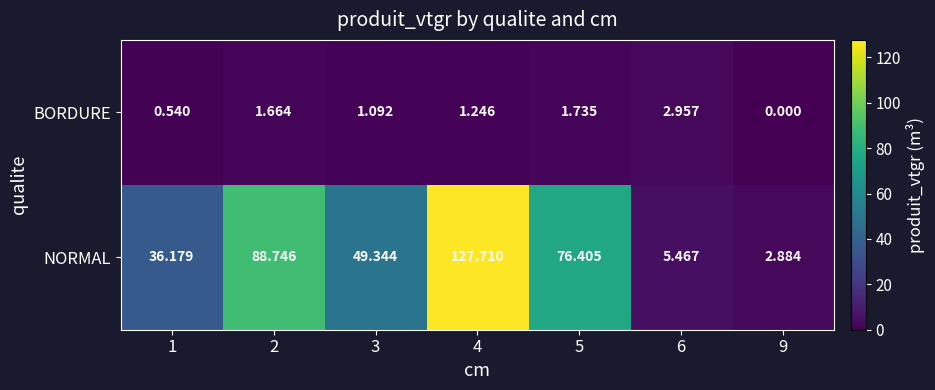

Which series has the largest range (max minus min)?

NORMAL